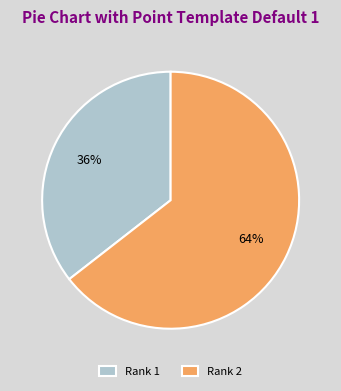

What is the ratio of the value at Rank 2 to the value at Rank 1?

1.8